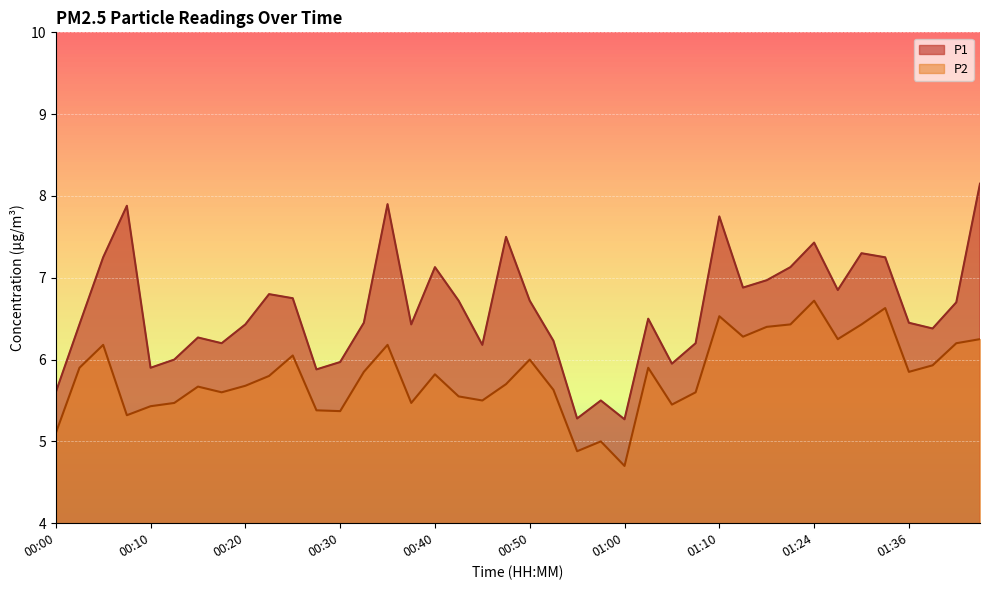

Is it true that P2 equals 2.9 at 00:25?

False